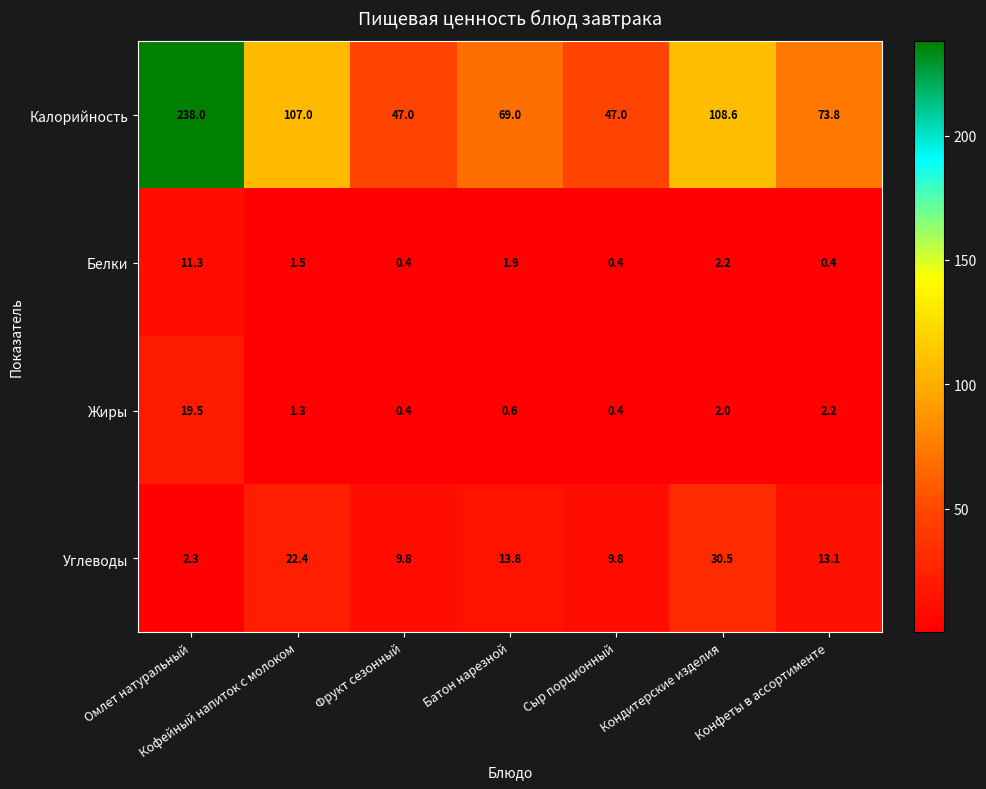

At which label does Калорийность first exceed 73?

Омлет натуральный